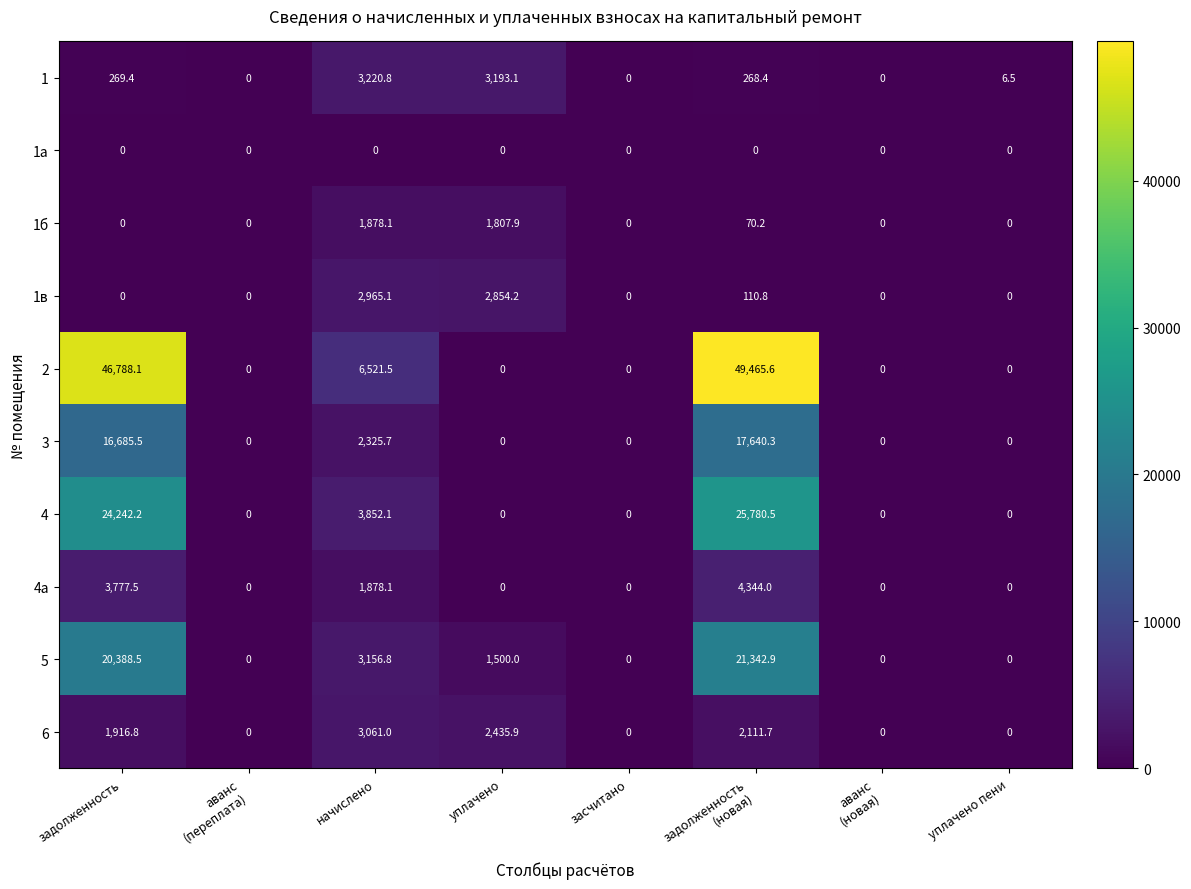

Between начислено and уплачено пени, which series saw the biggest shift?

2